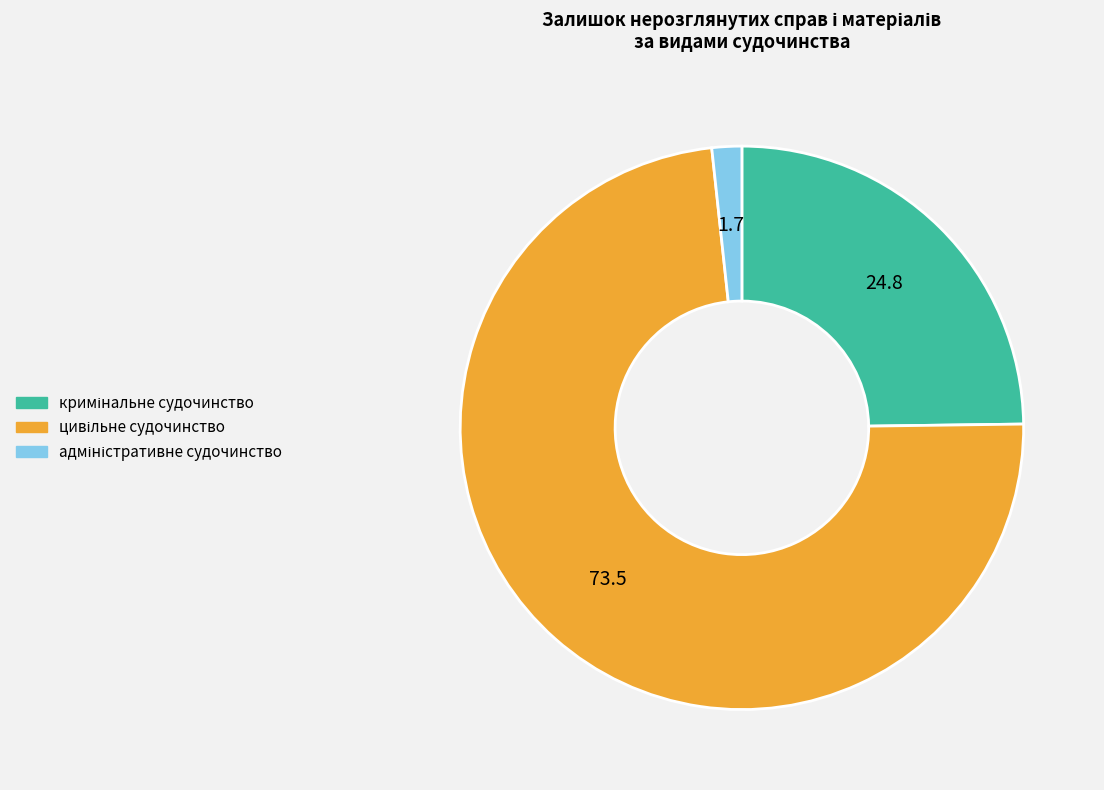

Is there any slice that represents more than half of the pie?

Yes